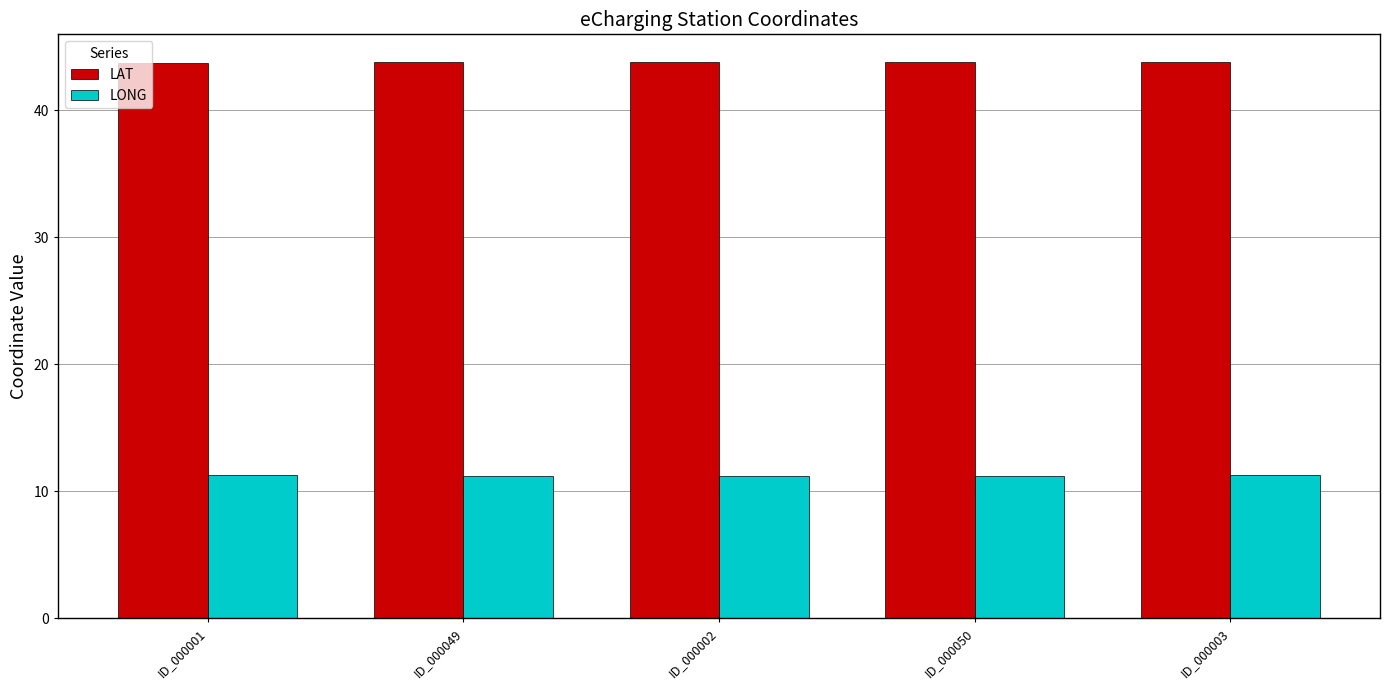

What is the lowest value of the LAT series?

43.7